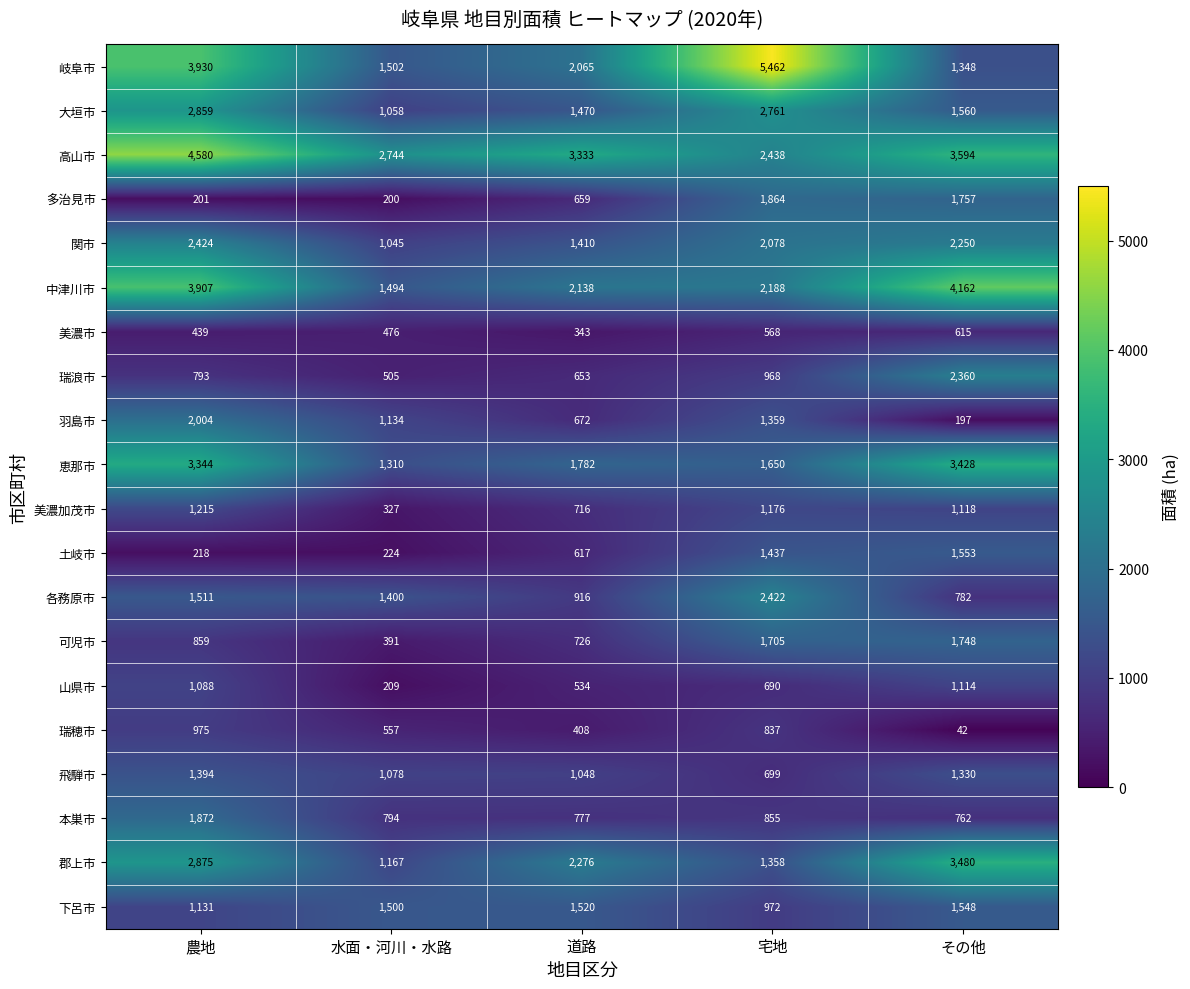

True or false: 土岐市 has a value of 218 at 農地.

True